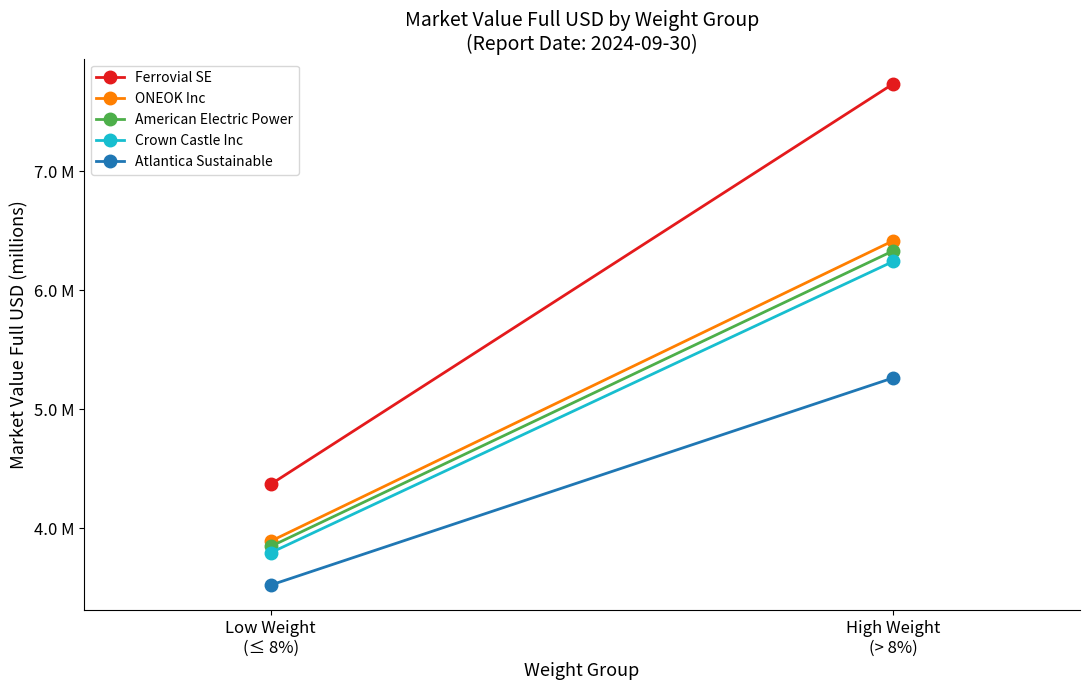

What is the lowest value of the Crown Castle Inc series?

3.8